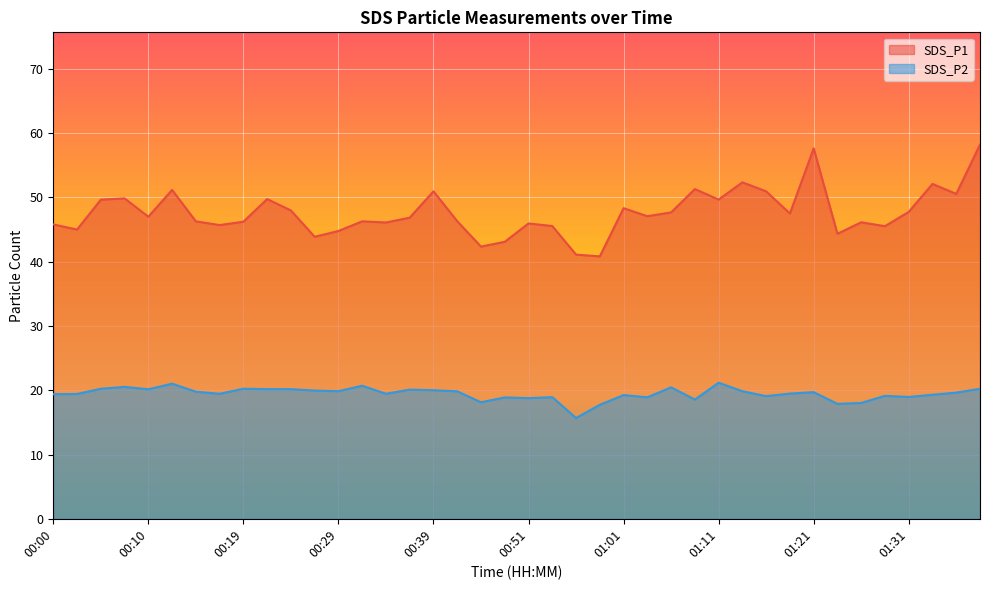

Rank the series by their average value, from highest to lowest.

SDS_P1, SDS_P2